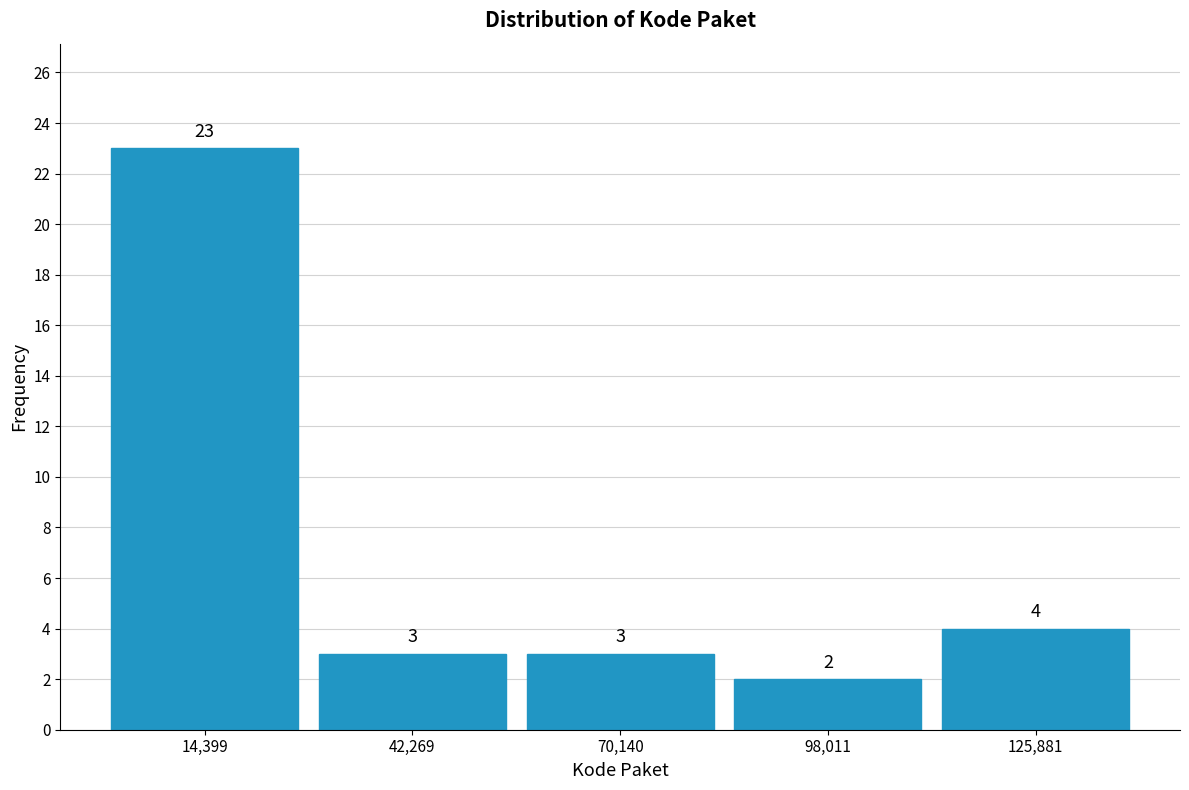

How tall is the bar that spans 0 to 30000 on the x-axis? The bar edges are not printed on the chart, so give them approximately, as read against the axis.

23